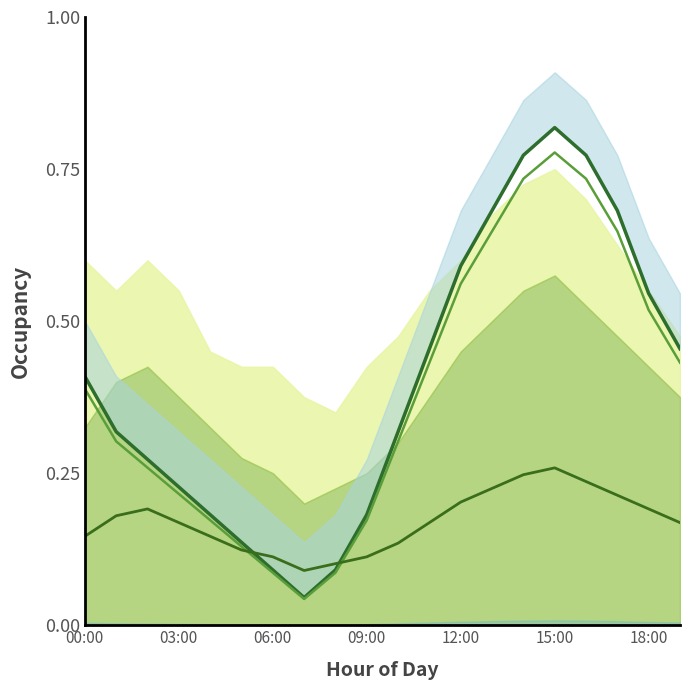

Which category has the lowest value in the temperature line 2 series?

7